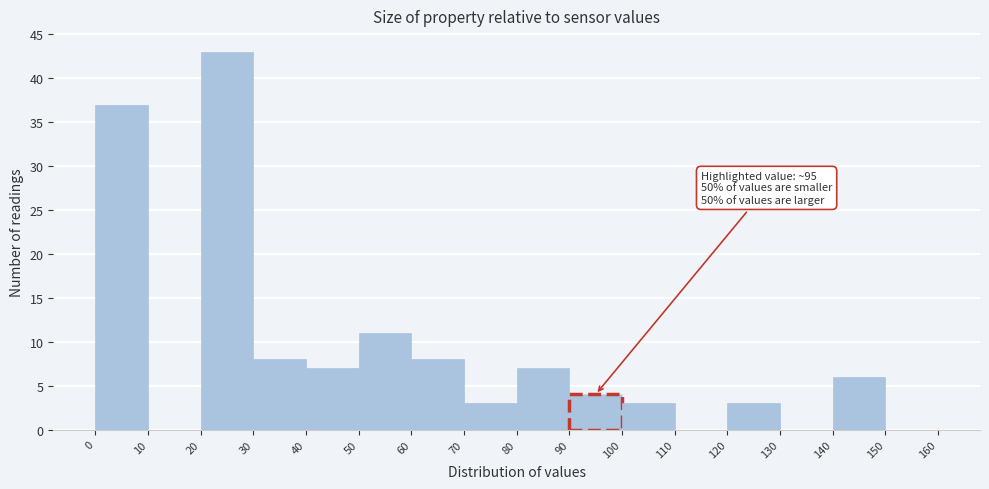

Which range on the x-axis has the tallest bar?

20 to 30